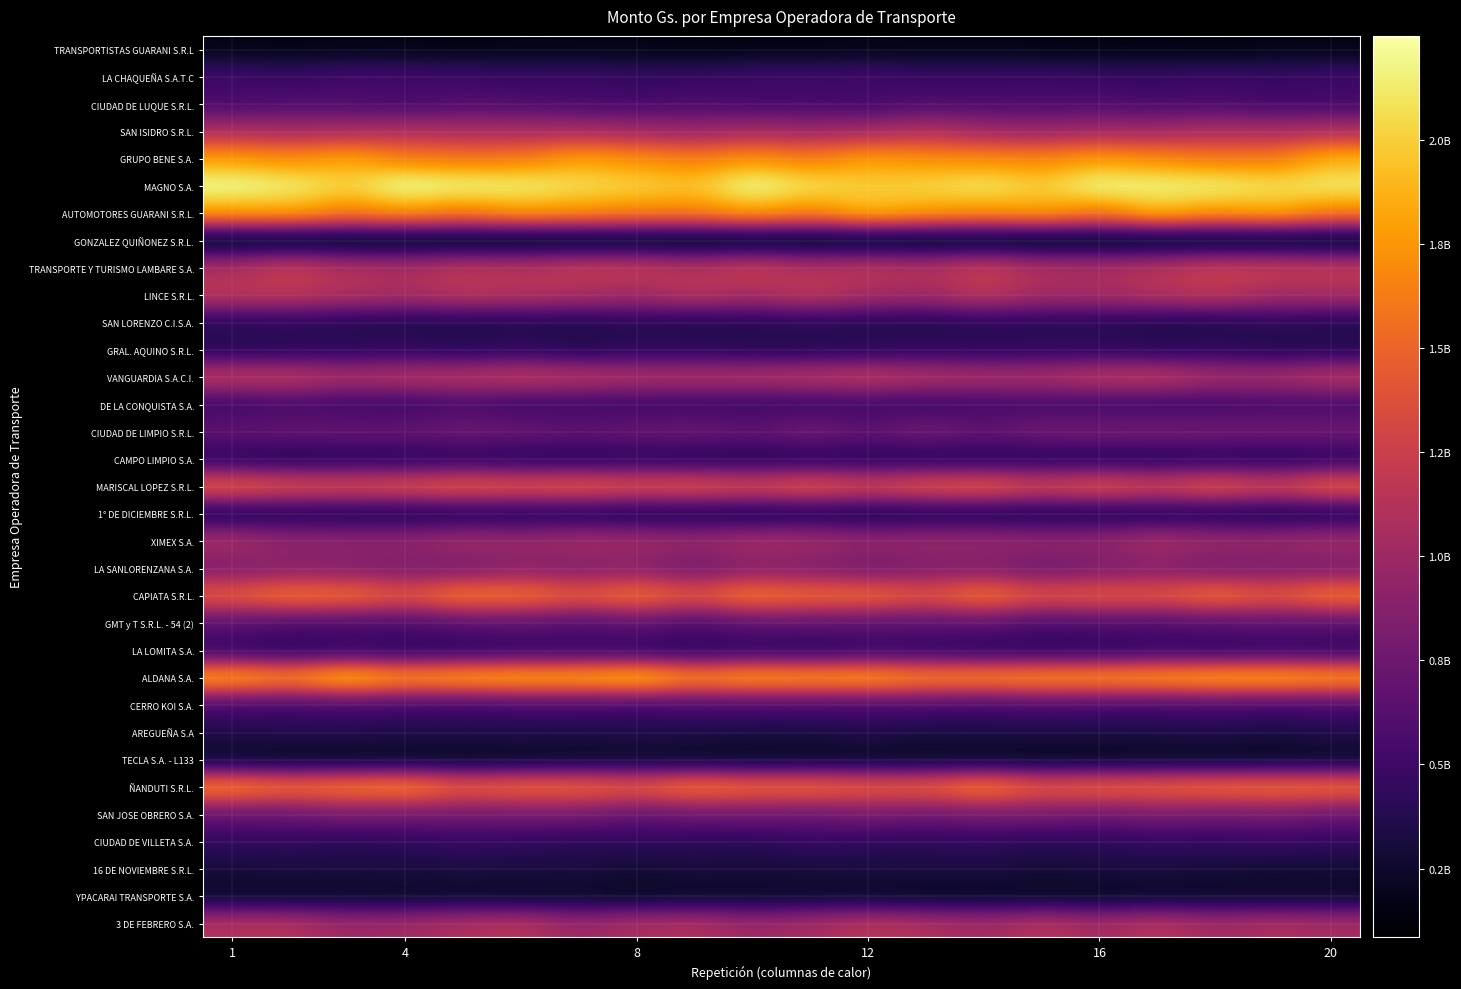

What is the greatest value displayed?

2249112702.9